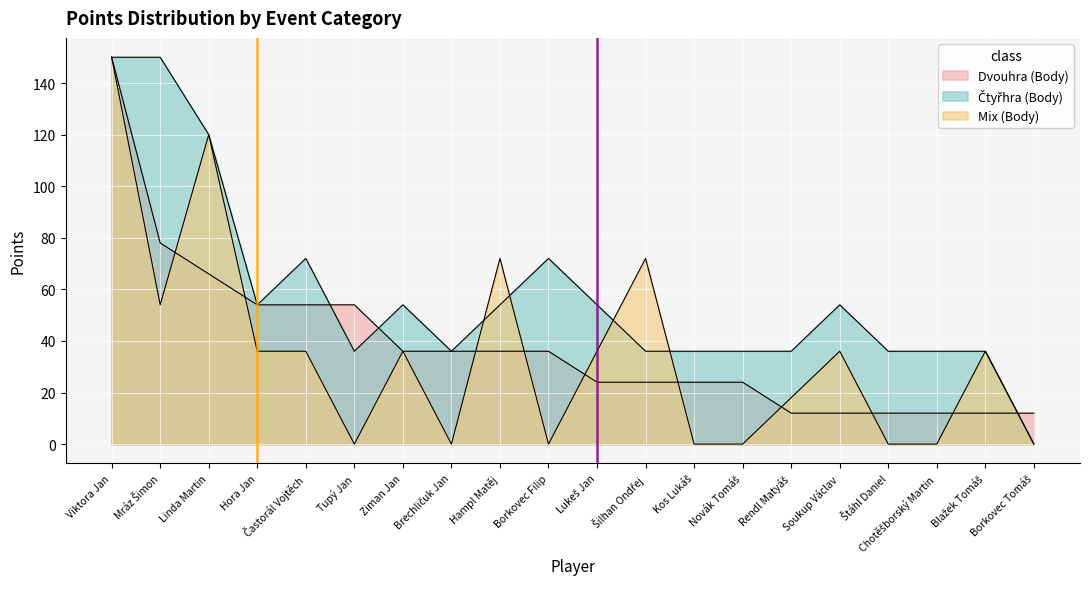

What position from the right is Borkovec Filip?

11